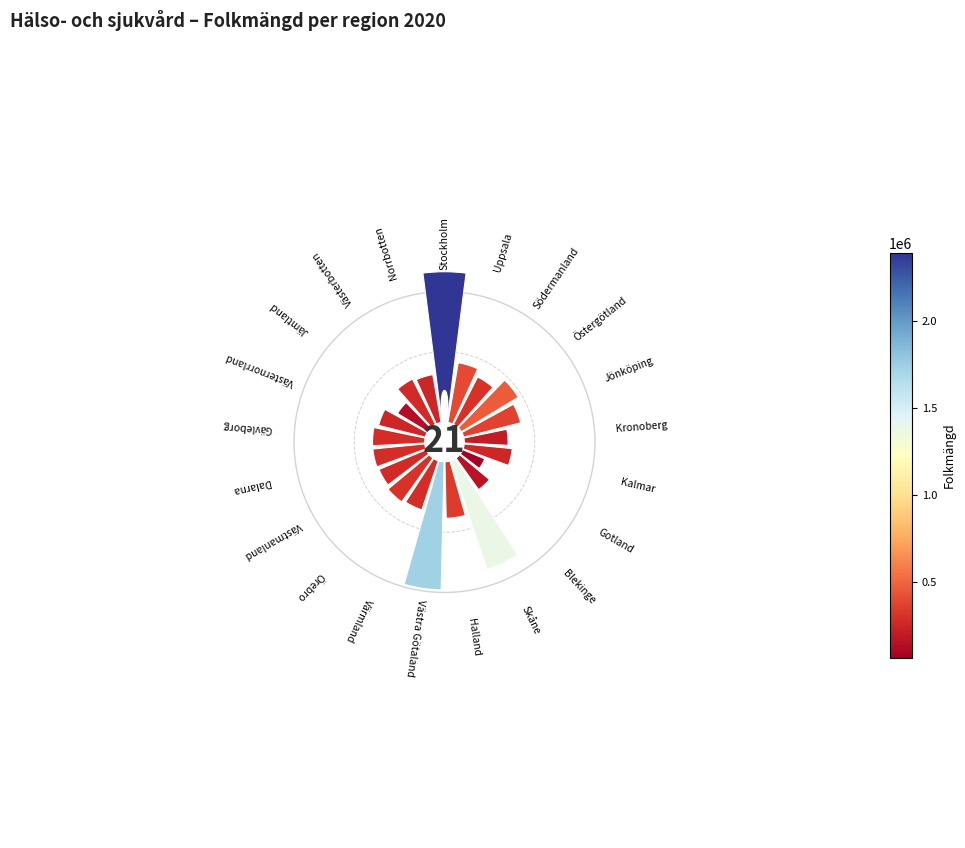

The 9 slice represents 2% of the pie. True or false?

False